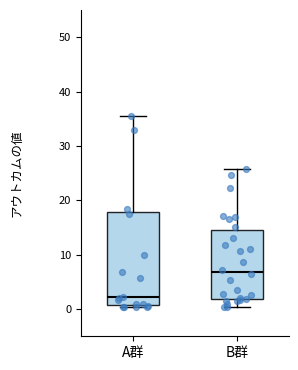

Where does the median line of the box for B群 sit on the y-axis? The values are not printed on the chart, so give them approximately, as read against the axis.

7